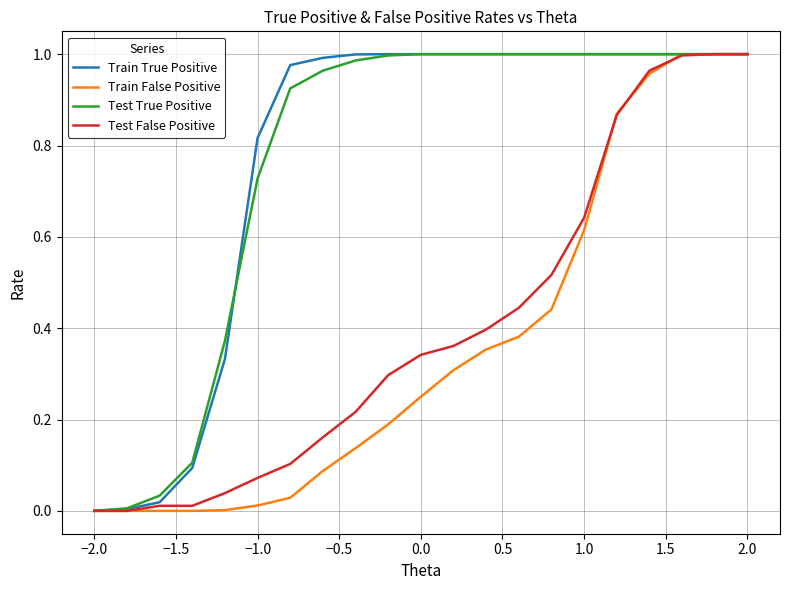

Is this an area chart (filled region under the line)?

No